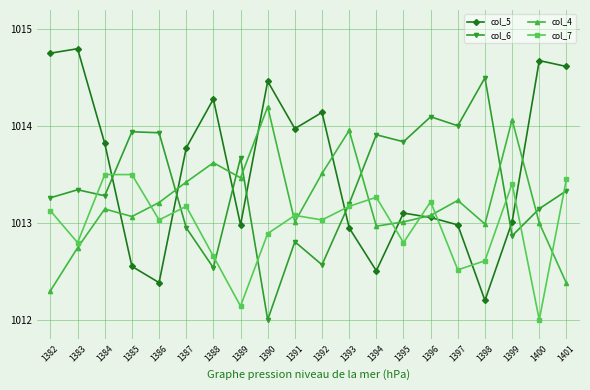

What are all the series names shown in the legend?

col_5, col_6, col_4, col_7